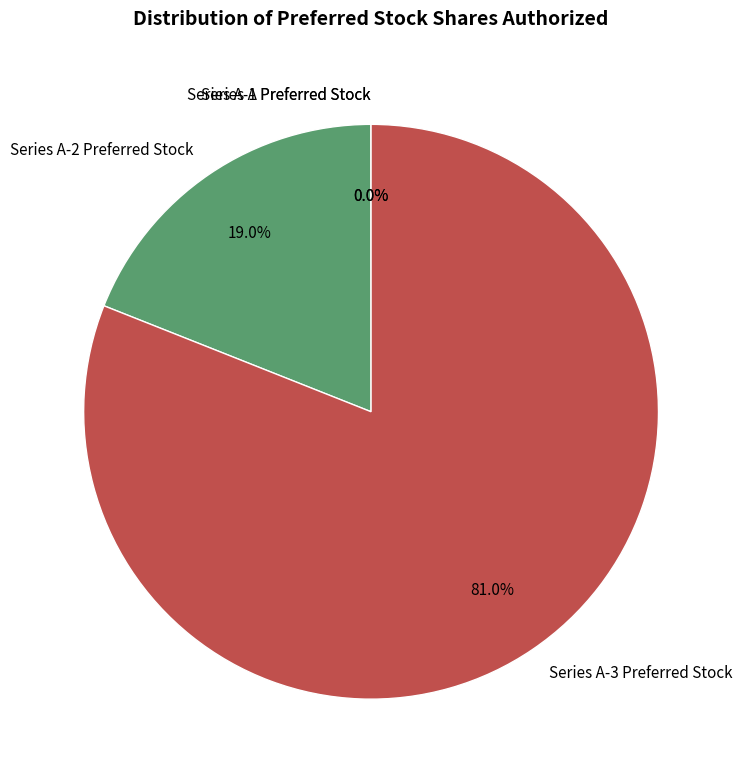

To the nearest percent, what percentage of the pie is Series A-2 Preferred Stock?

19%